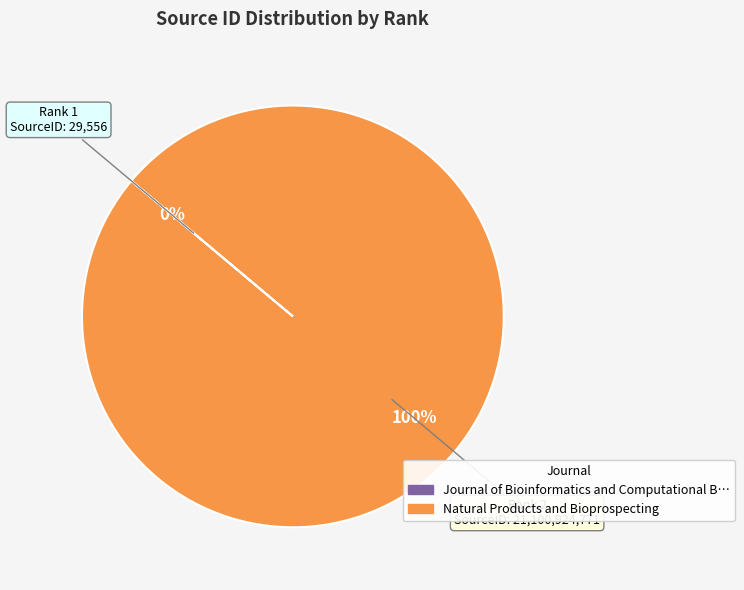

To the nearest percent, what is the difference between the largest and smallest slice percentages?

100%